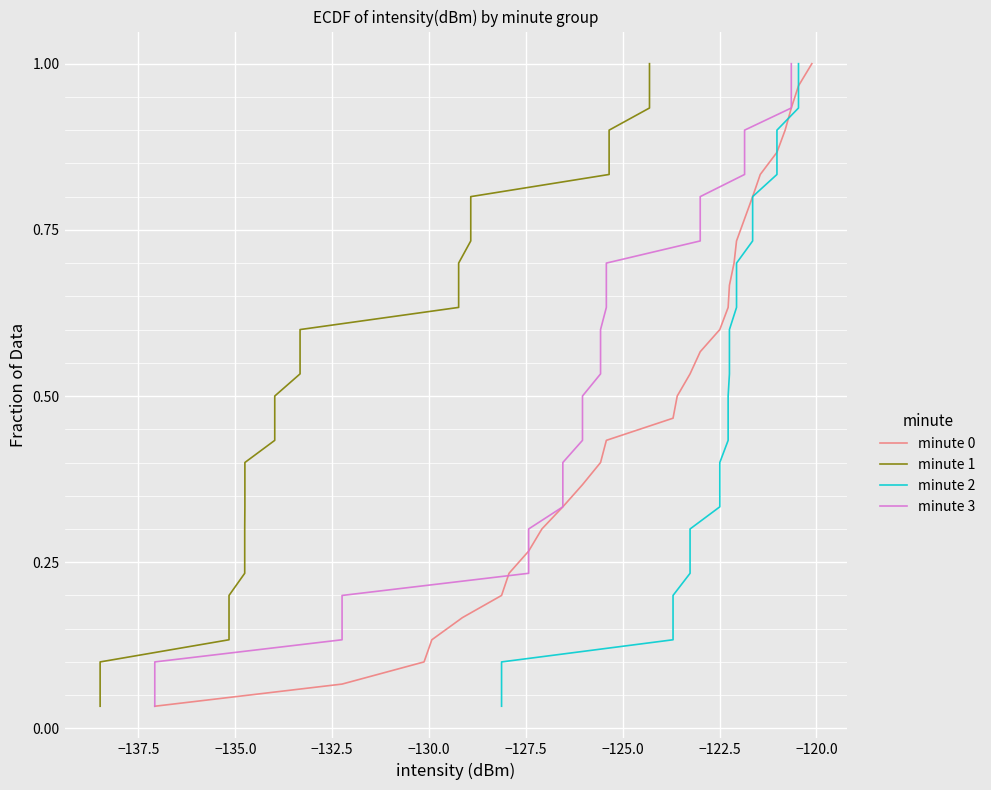

What is the average value of the minute 0 series?

0.5